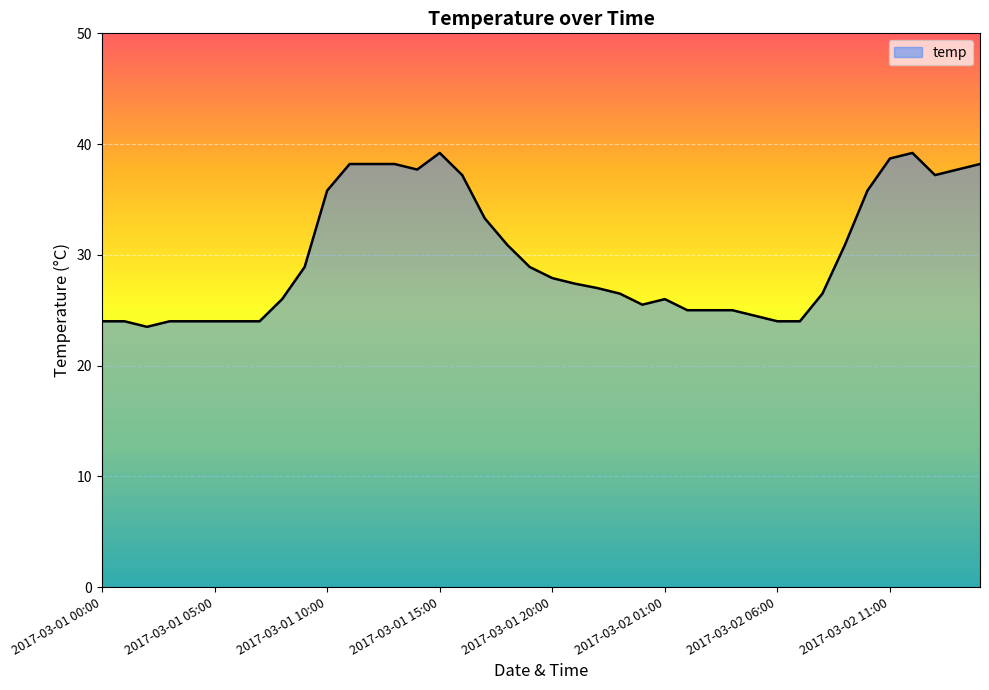

What is the maximum value shown in the chart?

39.2